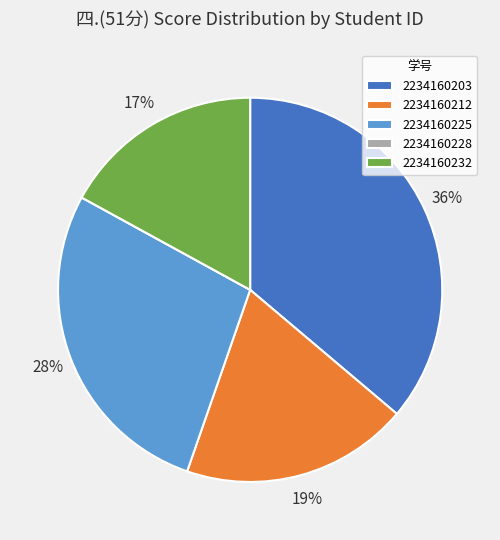

Combined, do 2234160203 and 2234160225 account for over 50%?

Yes